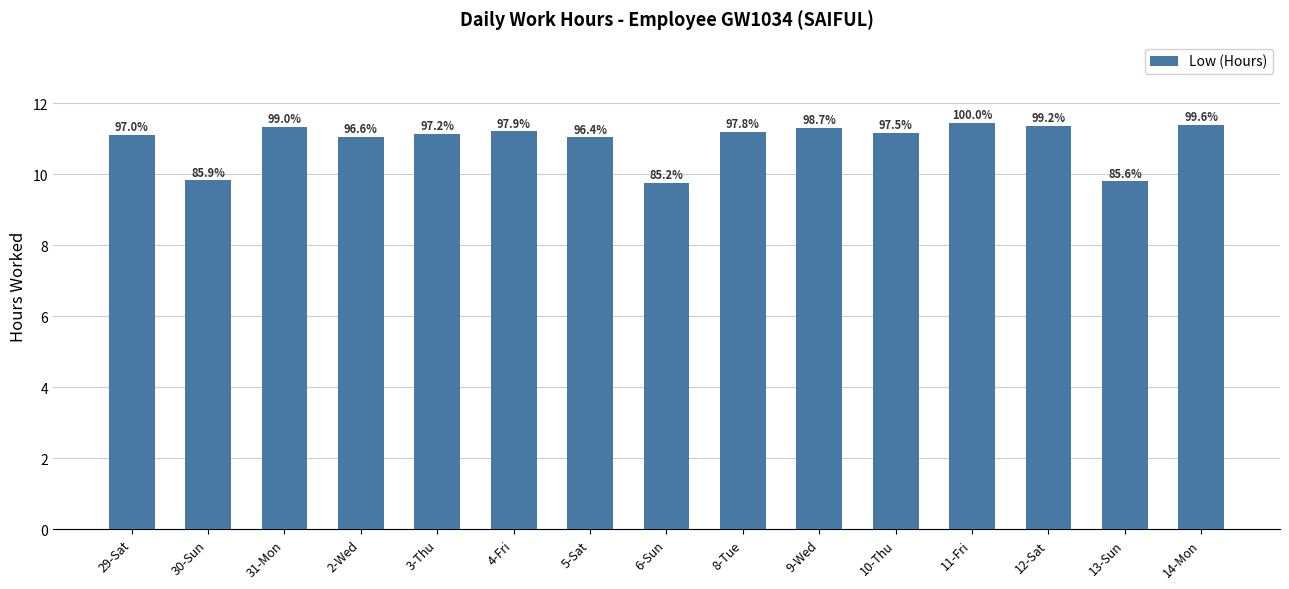

Reading right to left, what are all the values shown in this chart?

11.4	9.8	11.4	11.4	11.2	11.3	11.2	9.8	11.0	11.2	11.1	11.1	11.3	9.8	11.1